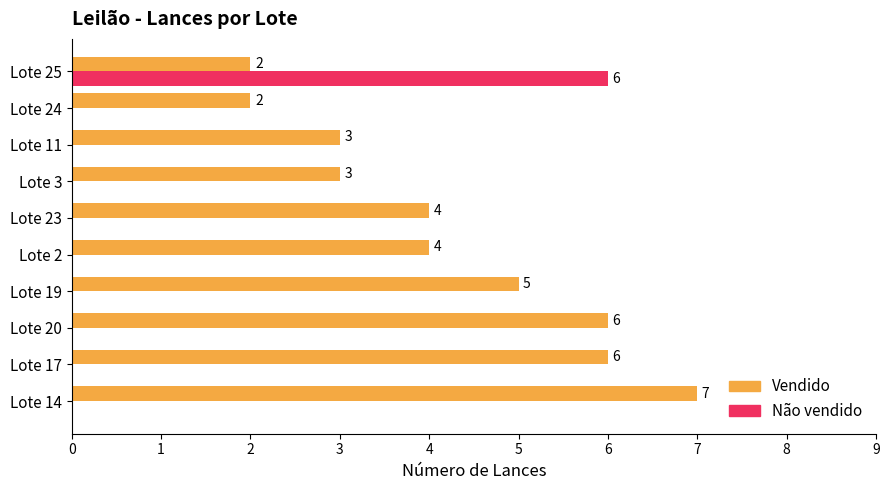

The value of Vendido at Lote 25 is 3. True or false?

False